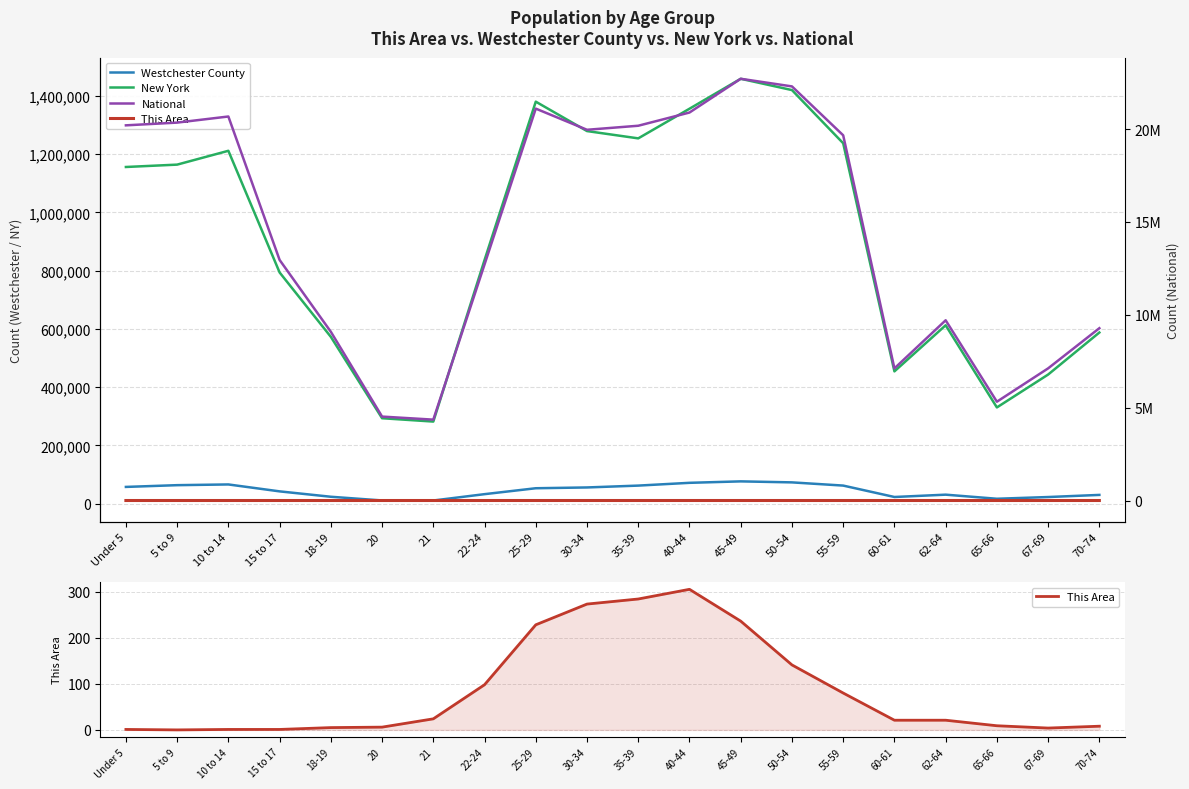

What is the label of the 11th point from the right?

30-34